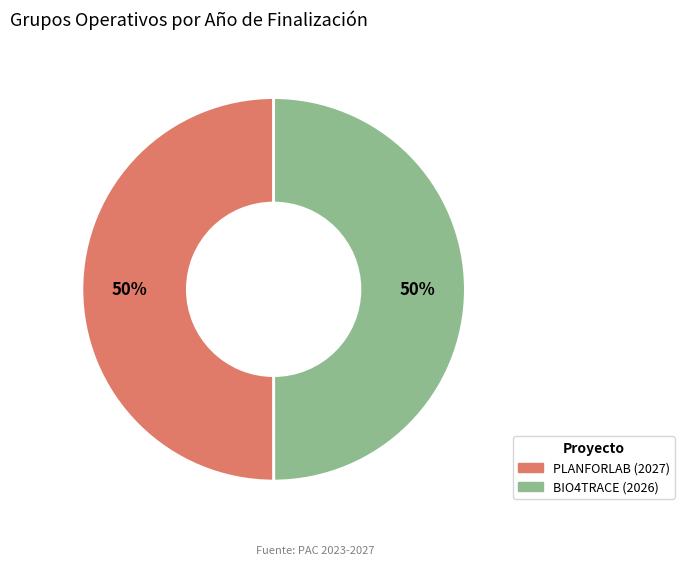

To the nearest percent, what is the average slice percentage?

50%